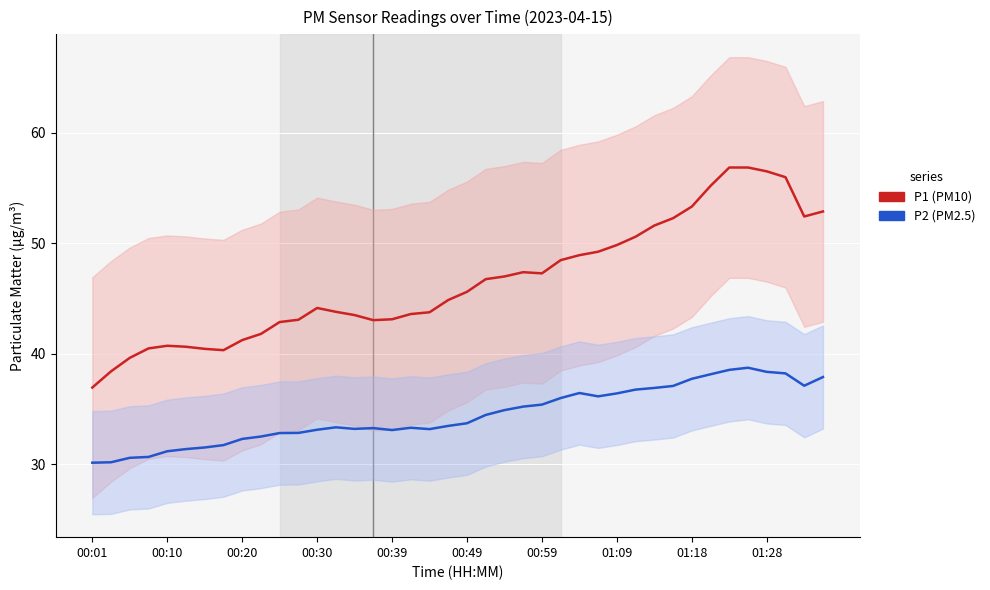

Is the value of P2 (PM2.5) at 10 greater than the value of P1 (PM10) at 17?

No